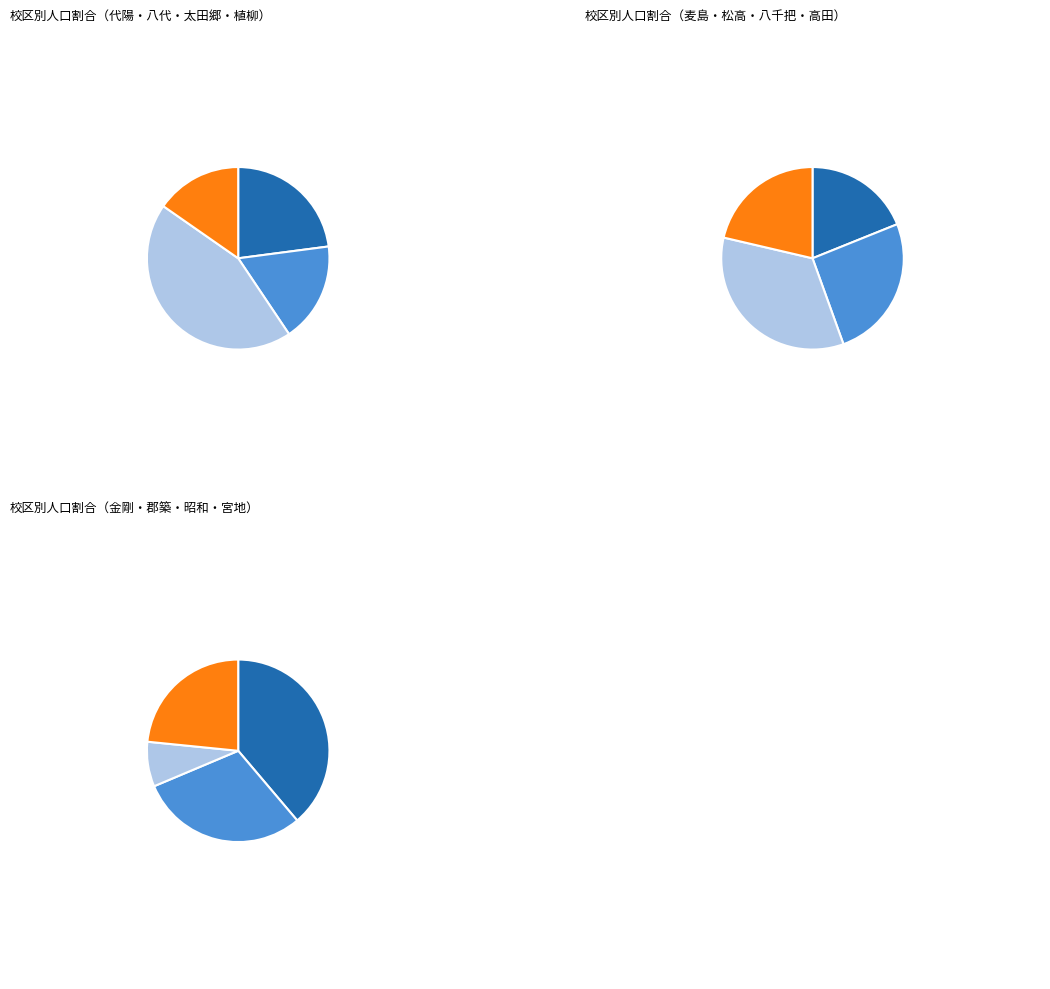

Is there a majority slice in this chart?

No